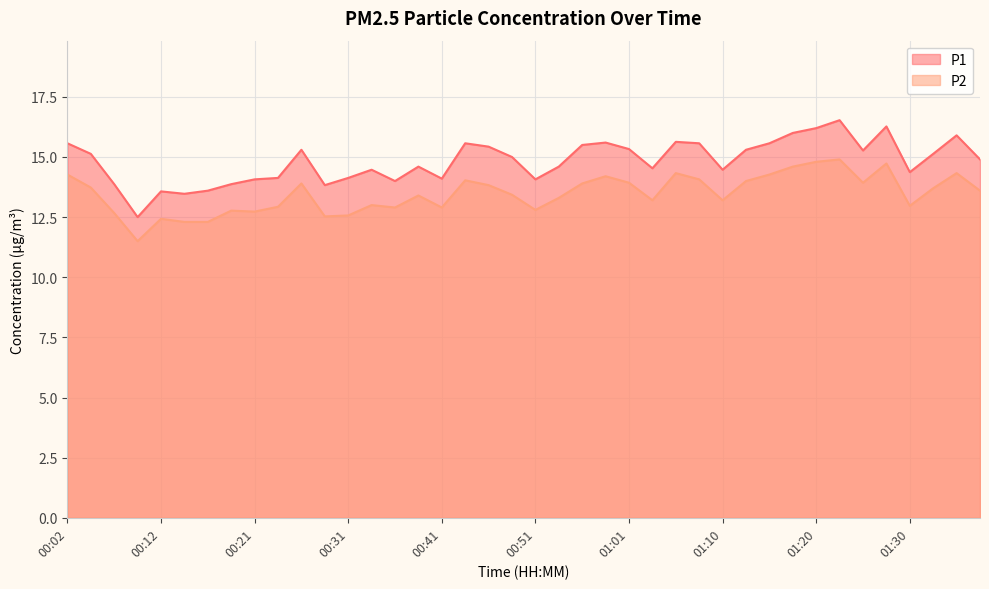

At which label does P1 first exceed 15?

00:02